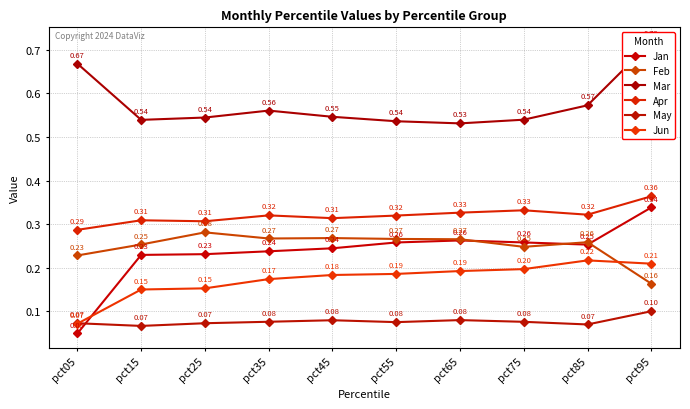

Is the value of Jun at pct75 greater than the value of Mar at pct45?

No